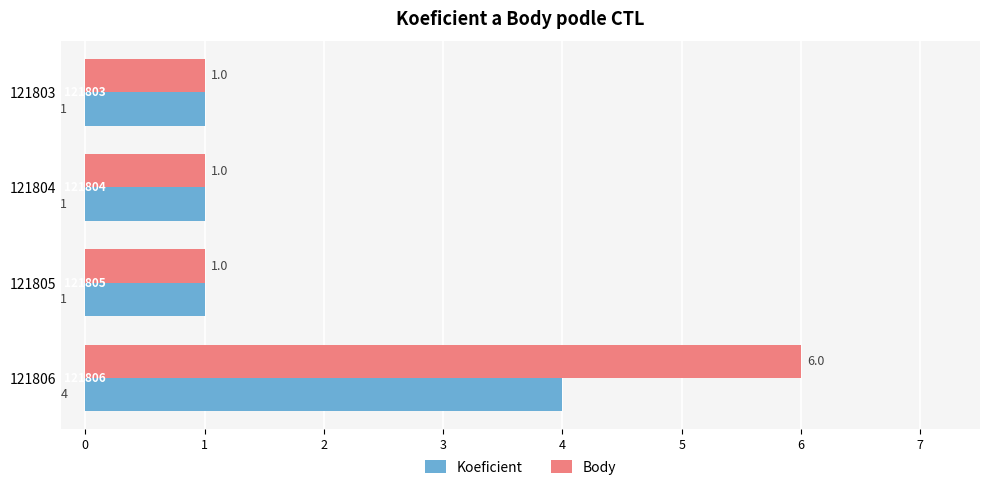

Which series has the largest total across all categories?

Body